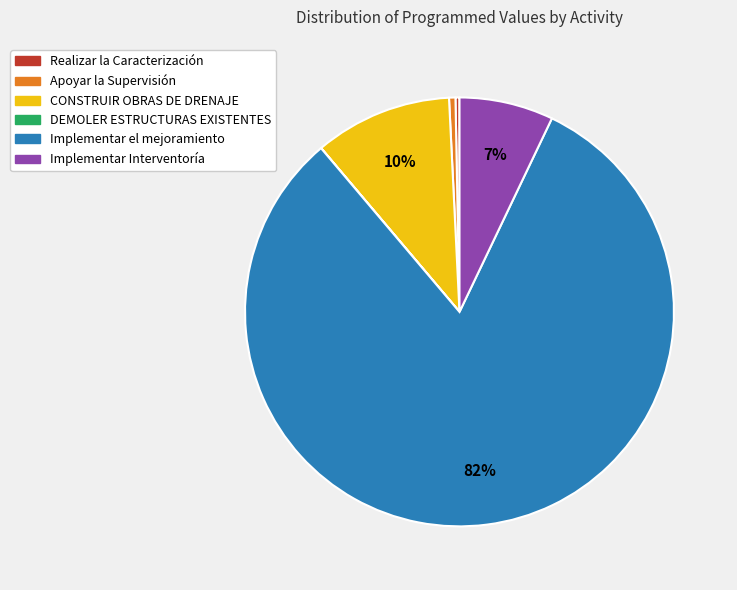

Which slice is the largest?

Implementar el mejoramiento